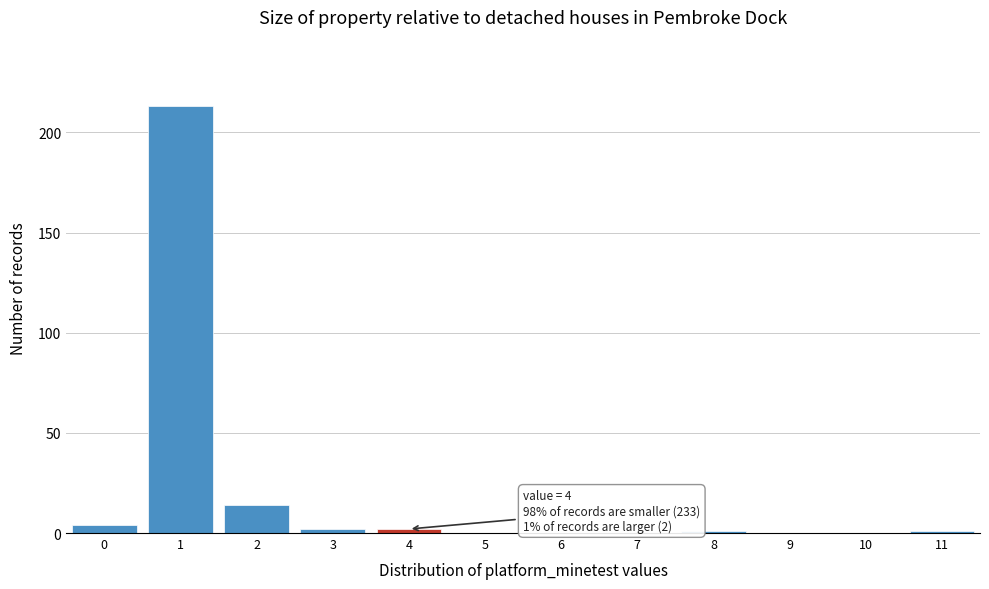

Which range on the x-axis has the tallest bar?

0.5 to 1.5